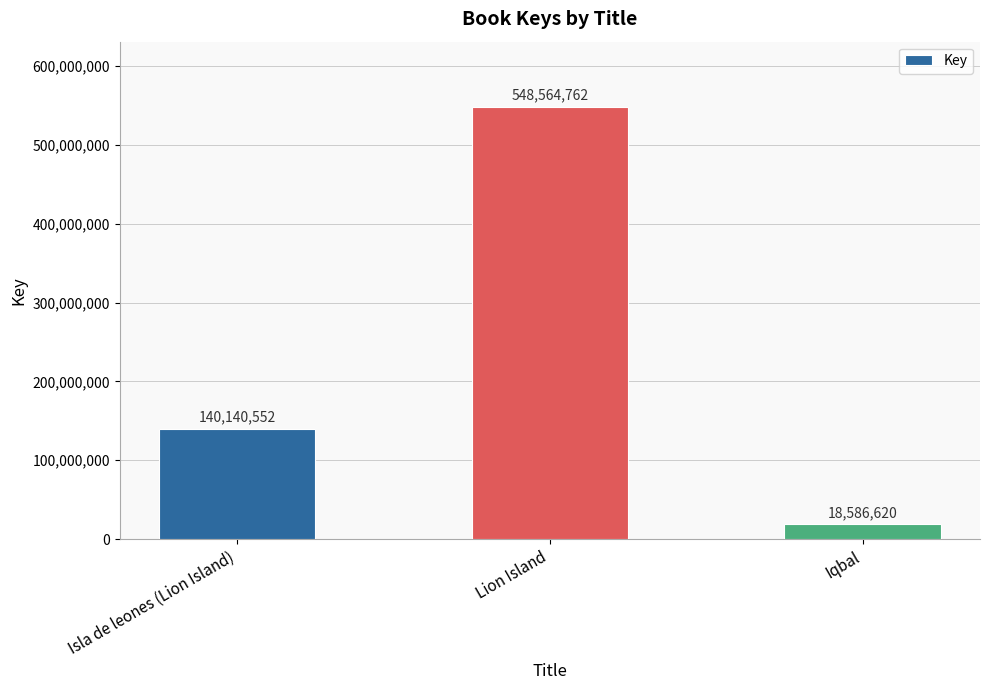

Reading left to right, transcribe all the data shown in this chart.

140140552	548564762	18586620